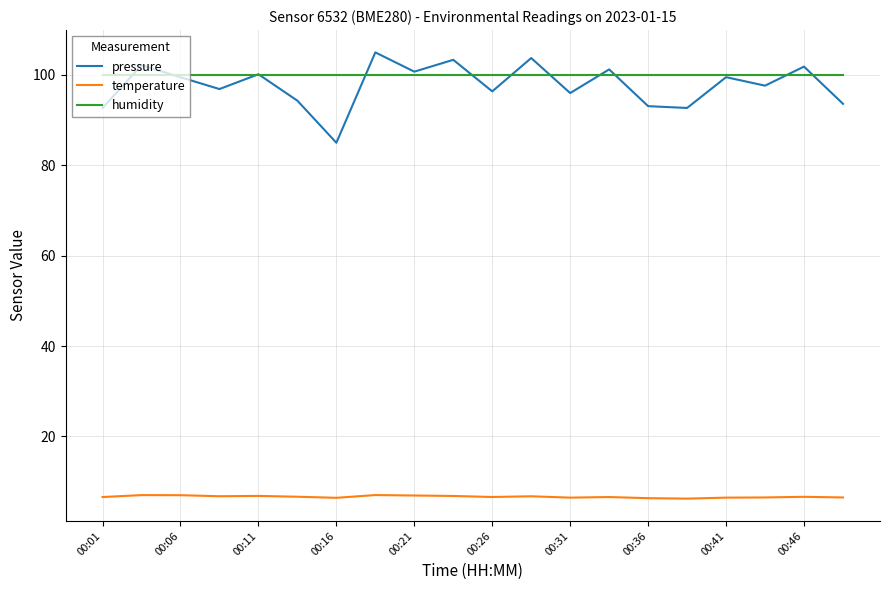

True or false: temperature and pressure cross at least once.

False